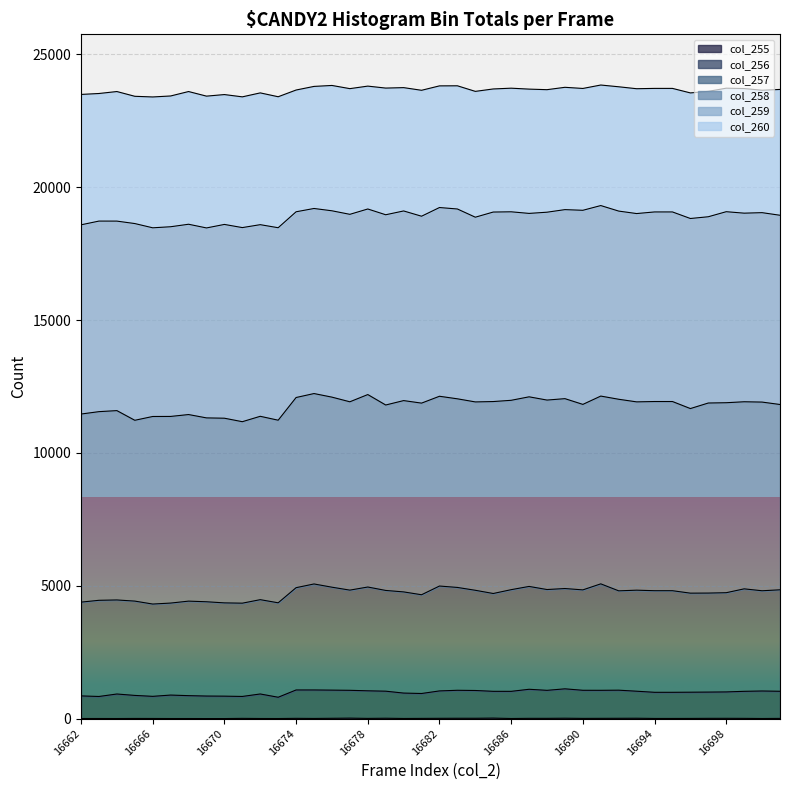

Does the chart display data point markers on the line(s)?

No